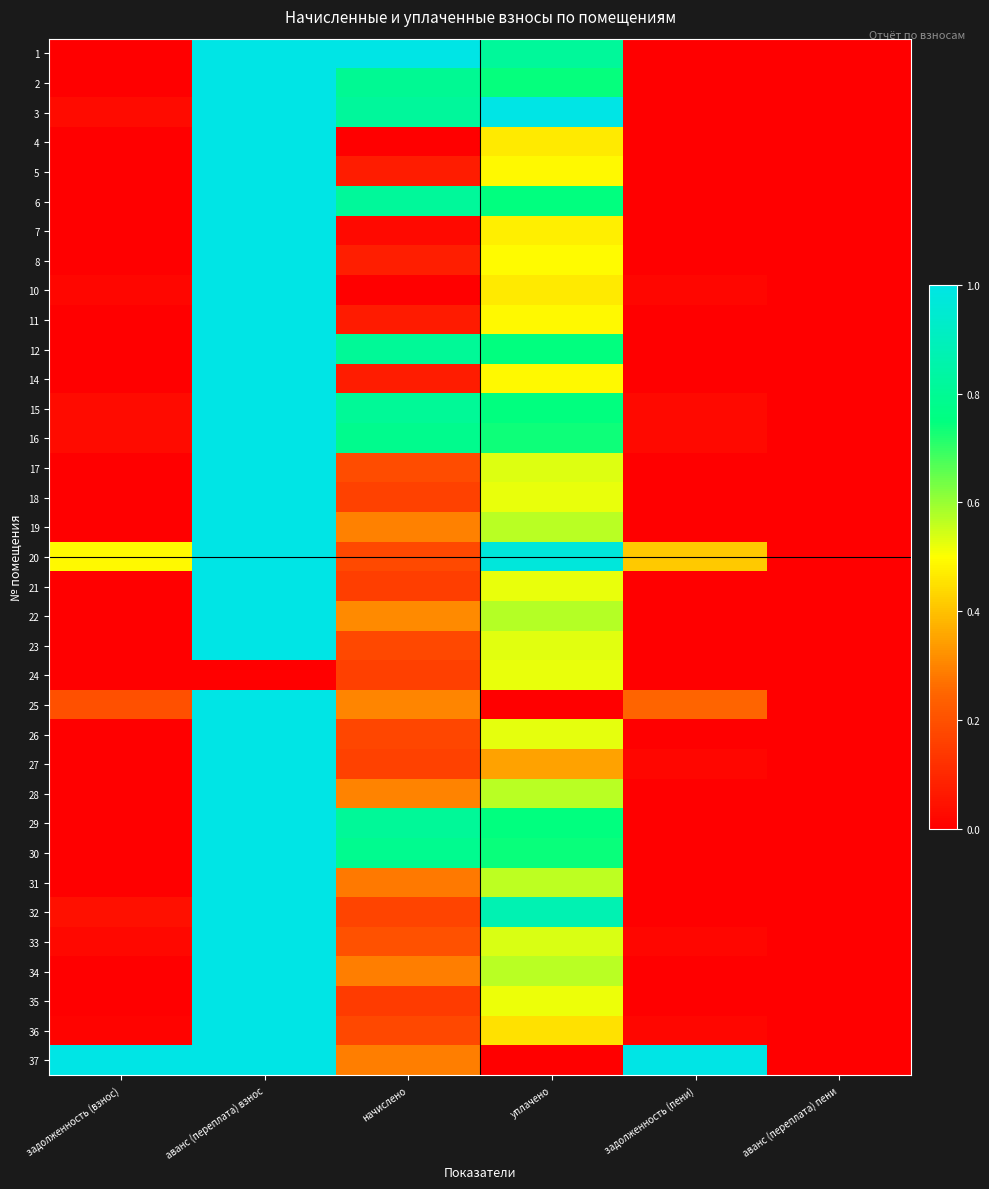

Reading left to right, transcribe all the data shown in this chart.

1: задолженность (взнос)=0.0	аванс (переплата) взнос=1.0	начислено=1.0	уплачено=0.8	задолженность (пени)=0.0	аванс (переплата) пени=0.0
2: задолженность (взнос)=0.0	аванс (переплата) взнос=1.0	начислено=0.8	уплачено=0.7	задолженность (пени)=0.0	аванс (переплата) пени=0.0
3: задолженность (взнос)=0.0	аванс (переплата) взнос=1.0	начислено=0.8	уплачено=1.0	задолженность (пени)=0.0	аванс (переплата) пени=0.0
4: задолженность (взнос)=0.0	аванс (переплата) взнос=1.0	начислено=0.0	уплачено=0.5	задолженность (пени)=0.0	аванс (переплата) пени=0.0
5: задолженность (взнос)=0.0	аванс (переплата) взнос=1.0	начислено=0.1	уплачено=0.5	задолженность (пени)=0.0	аванс (переплата) пени=0.0
6: задолженность (взнос)=0.0	аванс (переплата) взнос=1.0	начислено=0.8	уплачено=0.7	задолженность (пени)=0.0	аванс (переплата) пени=0.0
7: задолженность (взнос)=0.0	аванс (переплата) взнос=1.0	начислено=0.0	уплачено=0.5	задолженность (пени)=0.0	аванс (переплата) пени=0.0
8: задолженность (взнос)=0.0	аванс (переплата) взнос=1.0	начислено=0.1	уплачено=0.5	задолженность (пени)=0.0	аванс (переплата) пени=0.0
10: задолженность (взнос)=0.0	аванс (переплата) взнос=1.0	начислено=0.0	уплачено=0.5	задолженность (пени)=0.0	аванс (переплата) пени=0.0
11: задолженность (взнос)=0.0	аванс (переплата) взнос=1.0	начислено=0.1	уплачено=0.5	задолженность (пени)=0.0	аванс (переплата) пени=0.0
12: задолженность (взнос)=0.0	аванс (переплата) взнос=1.0	начислено=0.8	уплачено=0.7	задолженность (пени)=0.0	аванс (переплата) пени=0.0
14: задолженность (взнос)=0.0	аванс (переплата) взнос=1.0	начислено=0.1	уплачено=0.5	задолженность (пени)=0.0	аванс (переплата) пени=0.0
15: задолженность (взнос)=0.0	аванс (переплата) взнос=1.0	начислено=0.8	уплачено=0.7	задолженность (пени)=0.0	аванс (переплата) пени=0.0
16: задолженность (взнос)=0.0	аванс (переплата) взнос=1.0	начислено=0.8	уплачено=0.7	задолженность (пени)=0.0	аванс (переплата) пени=0.0
17: задолженность (взнос)=0.0	аванс (переплата) взнос=1.0	начислено=0.2	уплачено=0.5	задолженность (пени)=0.0	аванс (переплата) пени=0.0
18: задолженность (взнос)=0.0	аванс (переплата) взнос=1.0	начислено=0.2	уплачено=0.5	задолженность (пени)=0.0	аванс (переплата) пени=0.0
19: задолженность (взнос)=0.0	аванс (переплата) взнос=1.0	начислено=0.3	уплачено=0.6	задолженность (пени)=0.0	аванс (переплата) пени=0.0
20: задолженность (взнос)=0.5	аванс (переплата) взнос=1.0	начислено=0.2	уплачено=1.0	задолженность (пени)=0.4	аванс (переплата) пени=0.0
21: задолженность (взнос)=0.0	аванс (переплата) взнос=1.0	начислено=0.2	уплачено=0.5	задолженность (пени)=0.0	аванс (переплата) пени=0.0
22: задолженность (взнос)=0.0	аванс (переплата) взнос=1.0	начислено=0.3	уплачено=0.6	задолженность (пени)=0.0	аванс (переплата) пени=0.0
23: задолженность (взнос)=0.0	аванс (переплата) взнос=1.0	начислено=0.2	уплачено=0.5	задолженность (пени)=0.0	аванс (переплата) пени=0.0
24: задолженность (взнос)=0.0	аванс (переплата) взнос=0.0	начислено=0.2	уплачено=0.5	задолженность (пени)=0.0	аванс (переплата) пени=0.0
25: задолженность (взнос)=0.2	аванс (переплата) взнос=1.0	начислено=0.3	уплачено=0.0	задолженность (пени)=0.2	аванс (переплата) пени=0.0
26: задолженность (взнос)=0.0	аванс (переплата) взнос=1.0	начислено=0.2	уплачено=0.5	задолженность (пени)=0.0	аванс (переплата) пени=0.0
27: задолженность (взнос)=0.0	аванс (переплата) взнос=1.0	начислено=0.2	уплачено=0.3	задолженность (пени)=0.0	аванс (переплата) пени=0.0
28: задолженность (взнос)=0.0	аванс (переплата) взнос=1.0	начислено=0.3	уплачено=0.6	задолженность (пени)=0.0	аванс (переплата) пени=0.0
29: задолженность (взнос)=0.0	аванс (переплата) взнос=1.0	начислено=0.8	уплачено=0.7	задолженность (пени)=0.0	аванс (переплата) пени=0.0
30: задолженность (взнос)=0.0	аванс (переплата) взнос=1.0	начислено=0.8	уплачено=0.7	задолженность (пени)=0.0	аванс (переплата) пени=0.0
31: задолженность (взнос)=0.0	аванс (переплата) взнос=1.0	начислено=0.3	уплачено=0.6	задолженность (пени)=0.0	аванс (переплата) пени=0.0
32: задолженность (взнос)=0.0	аванс (переплата) взнос=1.0	начислено=0.2	уплачено=0.9	задолженность (пени)=0.0	аванс (переплата) пени=0.0
33: задолженность (взнос)=0.0	аванс (переплата) взнос=1.0	начислено=0.2	уплачено=0.5	задолженность (пени)=0.0	аванс (переплата) пени=0.0
34: задолженность (взнос)=0.0	аванс (переплата) взнос=1.0	начислено=0.3	уплачено=0.6	задолженность (пени)=0.0	аванс (переплата) пени=0.0
35: задолженность (взнос)=0.0	аванс (переплата) взнос=1.0	начислено=0.1	уплачено=0.5	задолженность (пени)=0.0	аванс (переплата) пени=0.0
36: задолженность (взнос)=0.0	аванс (переплата) взнос=1.0	начислено=0.2	уплачено=0.4	задолженность (пени)=0.0	аванс (переплата) пени=0.0
37: задолженность (взнос)=1.0	аванс (переплата) взнос=1.0	начислено=0.3	уплачено=0.0	задолженность (пени)=1.0	аванс (переплата) пени=0.0